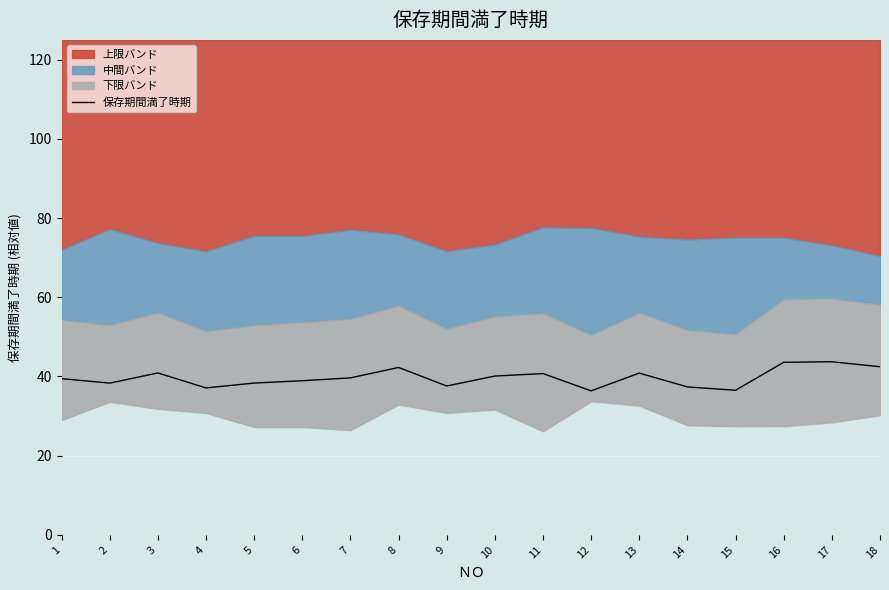

Reading left to right, transcribe all the data shown in this chart.

39.5	38.3	40.9	37.1	38.3	38.9	39.6	42.3	37.6	40.1	40.7	36.4	40.9	37.4	36.5	43.6	43.7	42.5